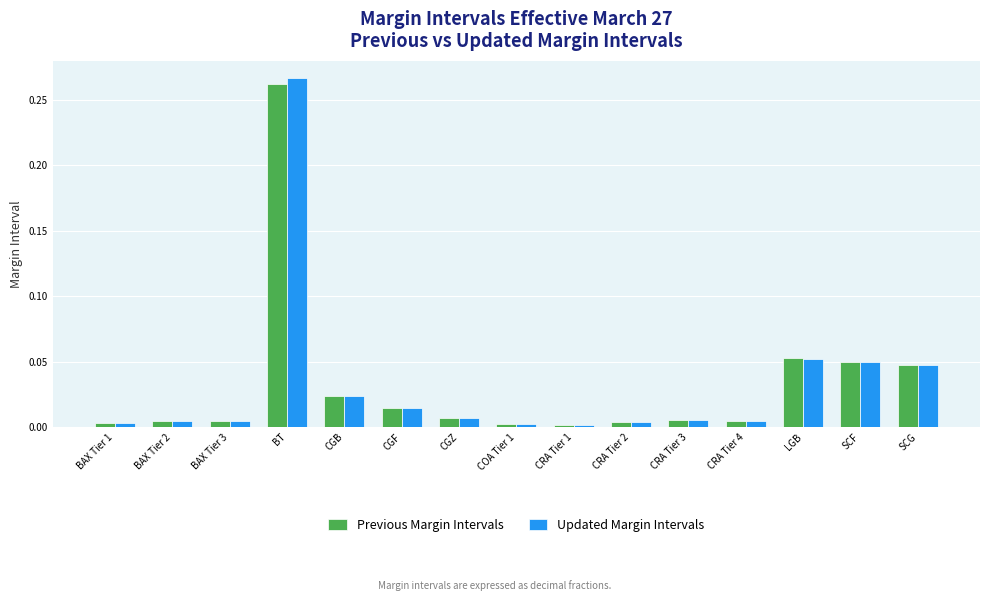

Between BT and CRA Tier 1, which series saw the biggest shift?

Updated Margin Intervals